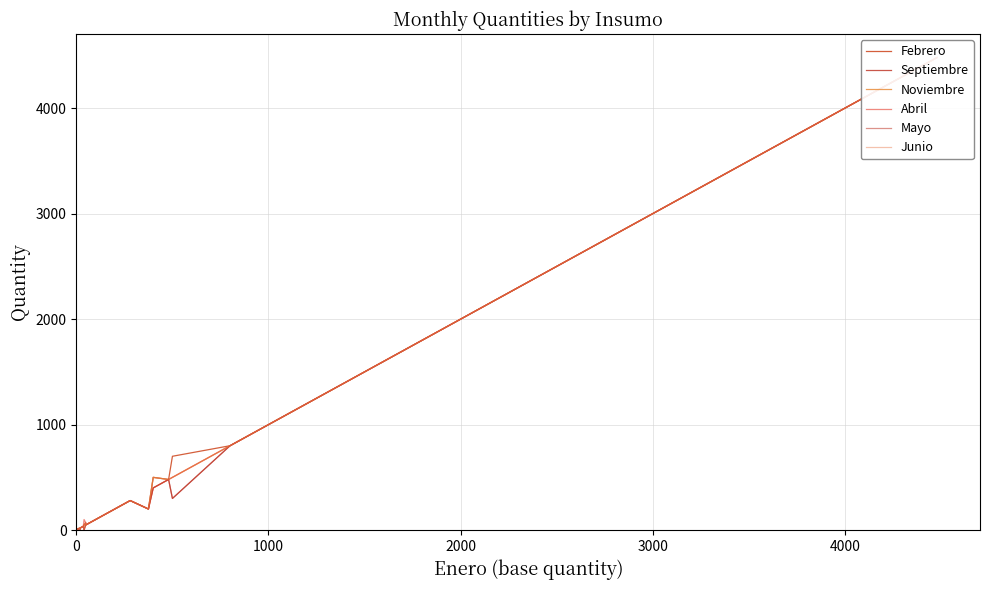

Which series ends up on top after the final intersection of Noviembre and Febrero?

Noviembre